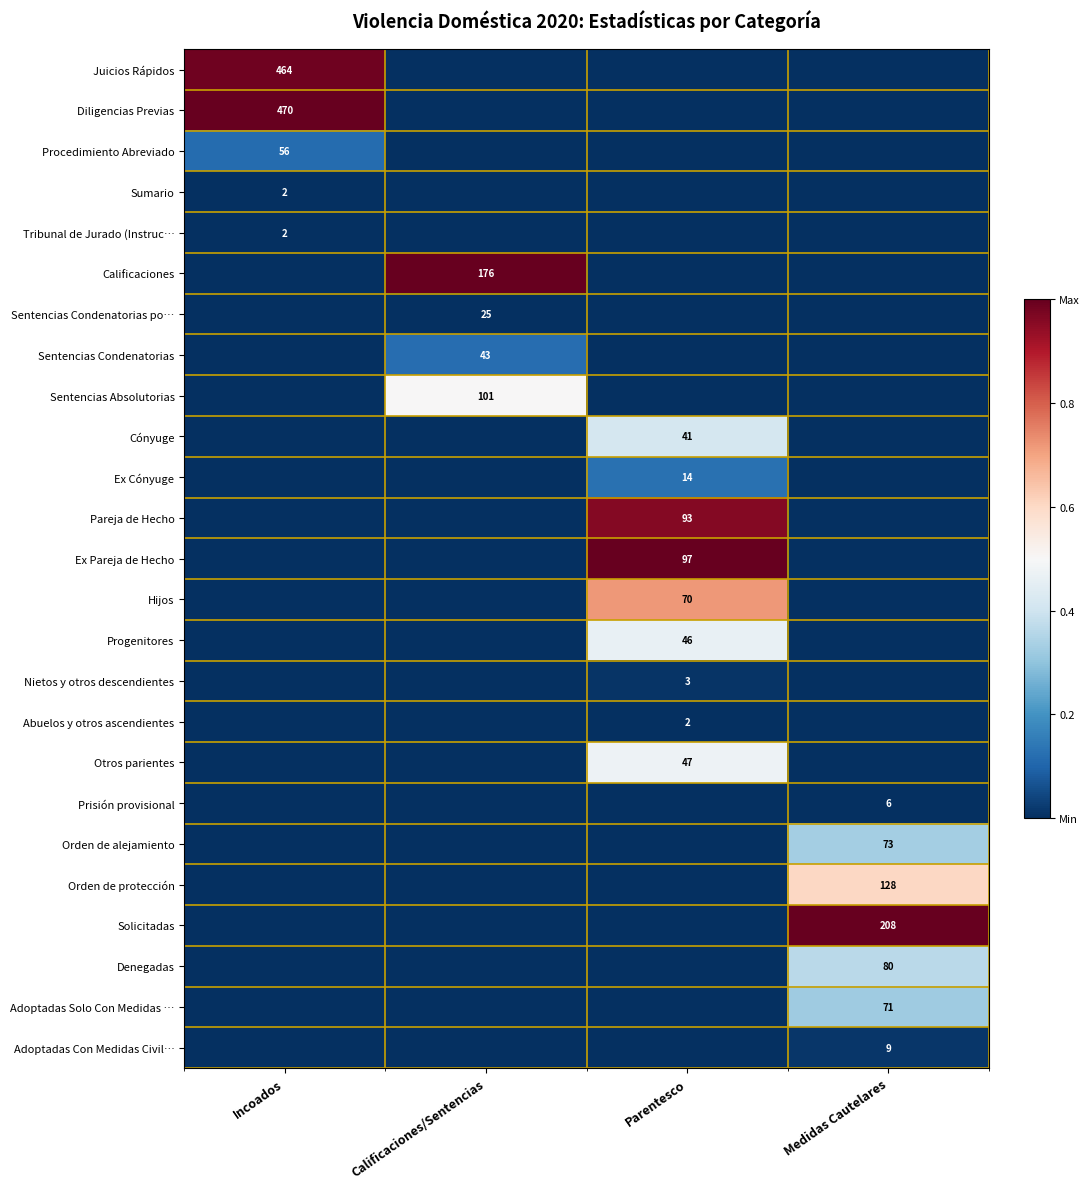

True or false: Adoptadas Con Medidas Civil… has a value of 9 at Medidas Cautelares.

True